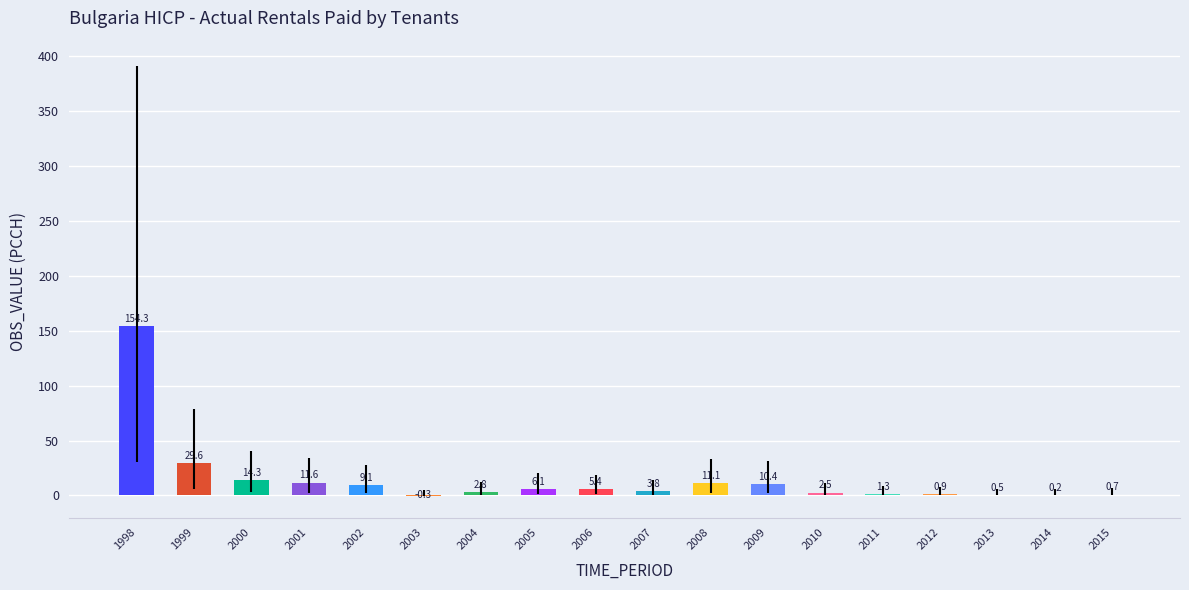

The value at 2012 is 0.9. True or false?

True